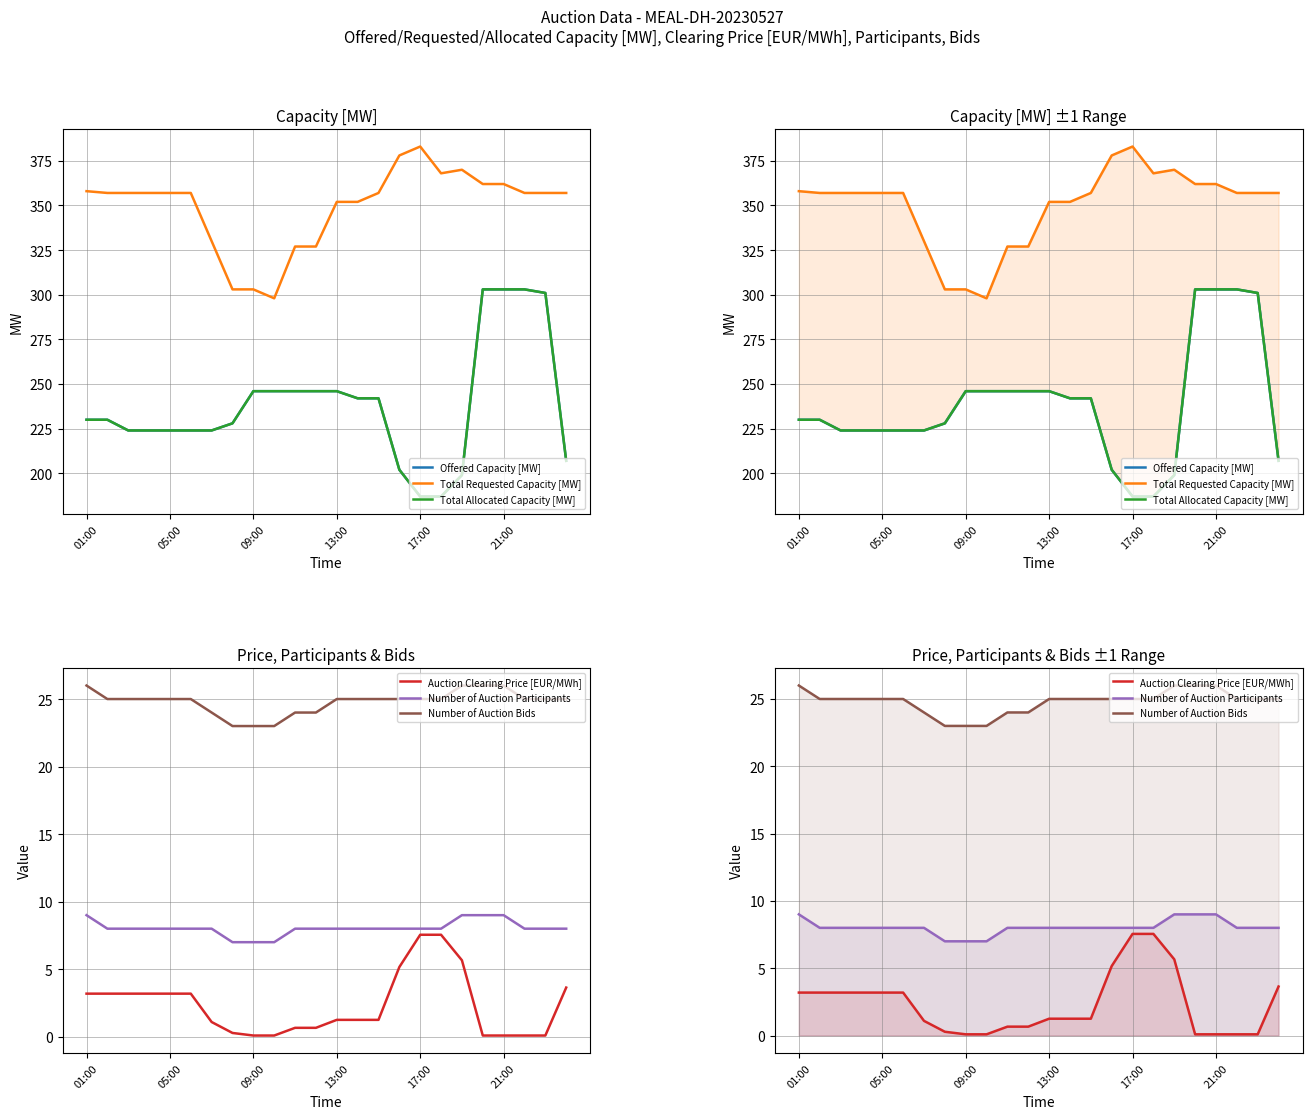

Reading left to right, extract all data points from this chart.

Offered Capacity [MW]: 230.0	230.0	224.0	224.0	224.0	224.0	224.0	228.0	246.0	246.0	246.0	246.0	246.0	242.0	242.0	202.0	187.0	187.0	199.0	303.0	303.0	303.0	301.0	207.0
Total Requested Capacity [MW]: 358.0	357.0	357.0	357.0	357.0	357.0	330.0	303.0	303.0	298.0	327.0	327.0	352.0	352.0	357.0	378.0	383.0	368.0	370.0	362.0	362.0	357.0	357.0	357.0
Total Allocated Capacity [MW]: 230.0	230.0	224.0	224.0	224.0	224.0	224.0	228.0	246.0	246.0	246.0	246.0	246.0	242.0	242.0	202.0	187.0	187.0	199.0	303.0	303.0	303.0	301.0	207.0
Auction Clearing Price [EUR/MWh]: 3.2	3.2	3.2	3.2	3.2	3.2	1.1	0.3	0.1	0.1	0.7	0.7	1.2	1.2	1.2	5.2	7.5	7.5	5.7	0.1	0.1	0.1	0.1	3.6
Number of Auction Participants: 9.0	8.0	8.0	8.0	8.0	8.0	8.0	7.0	7.0	7.0	8.0	8.0	8.0	8.0	8.0	8.0	8.0	8.0	9.0	9.0	9.0	8.0	8.0	8.0
Number of Auction Bids: 26.0	25.0	25.0	25.0	25.0	25.0	24.0	23.0	23.0	23.0	24.0	24.0	25.0	25.0	25.0	25.0	25.0	25.0	26.0	26.0	26.0	25.0	25.0	25.0